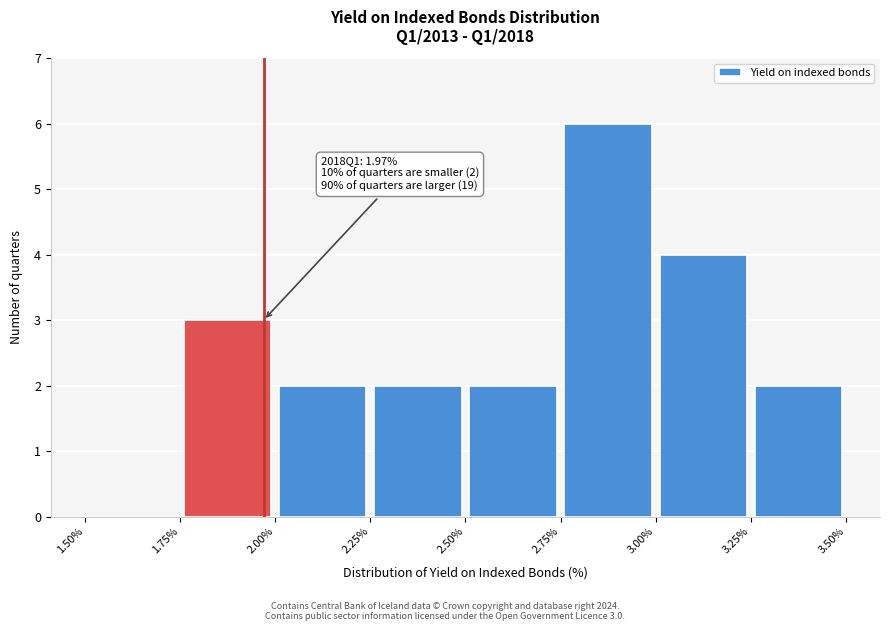

Over which range of the x-axis is the bar tallest?

2.75% to 3.00%